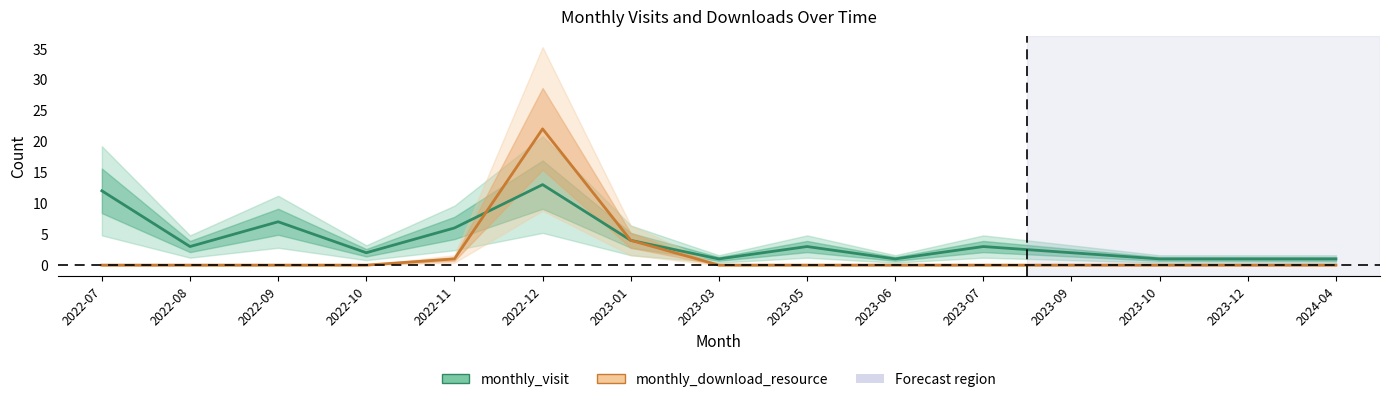

What is the value of the monthly_visit point at the 6th from the left?

13